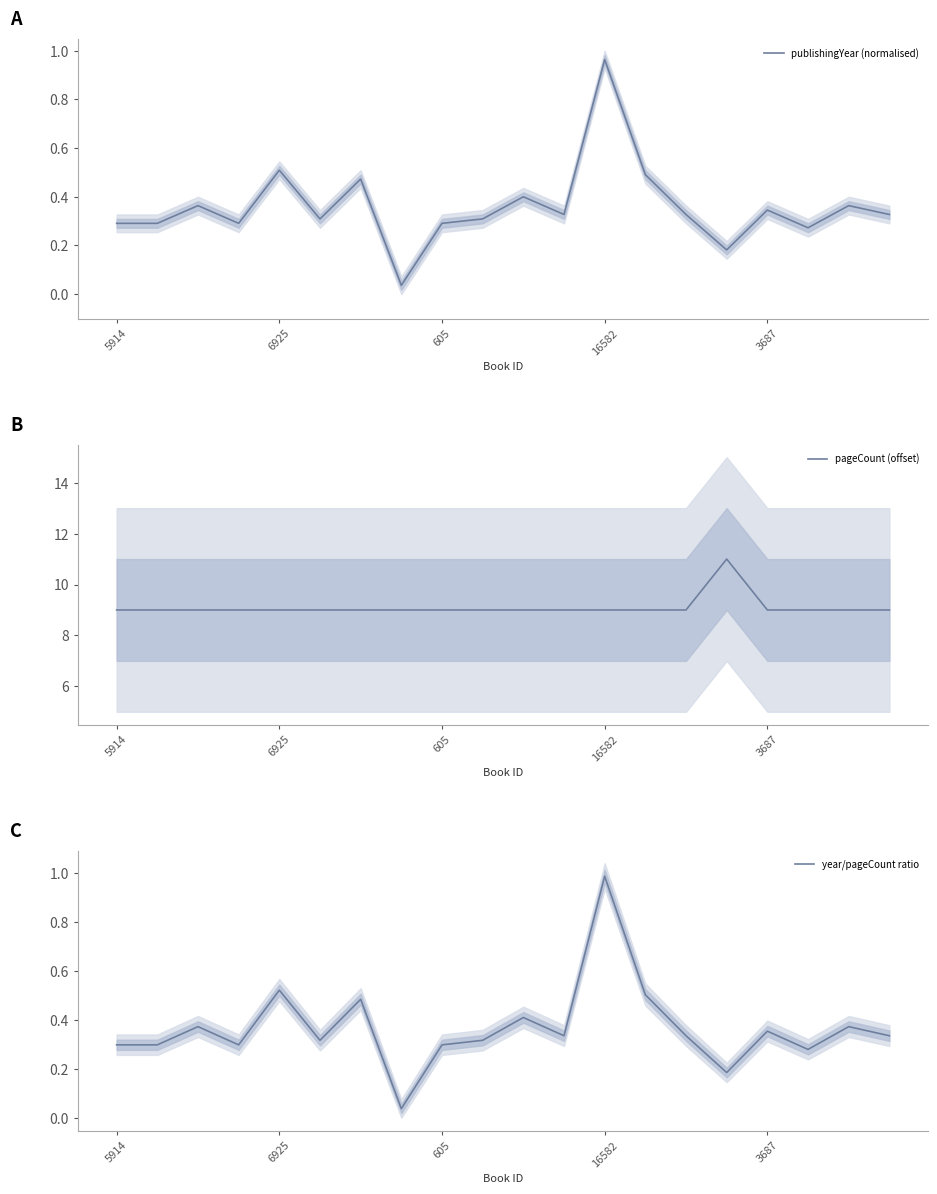

True or false: pageCount (offset) and publishingYear (normalised) cross at least once.

False